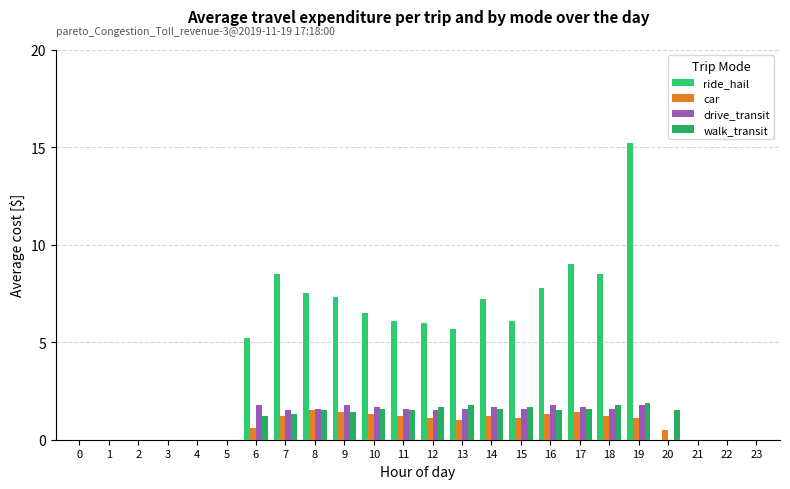

Does the chart contain stacked bars?

No